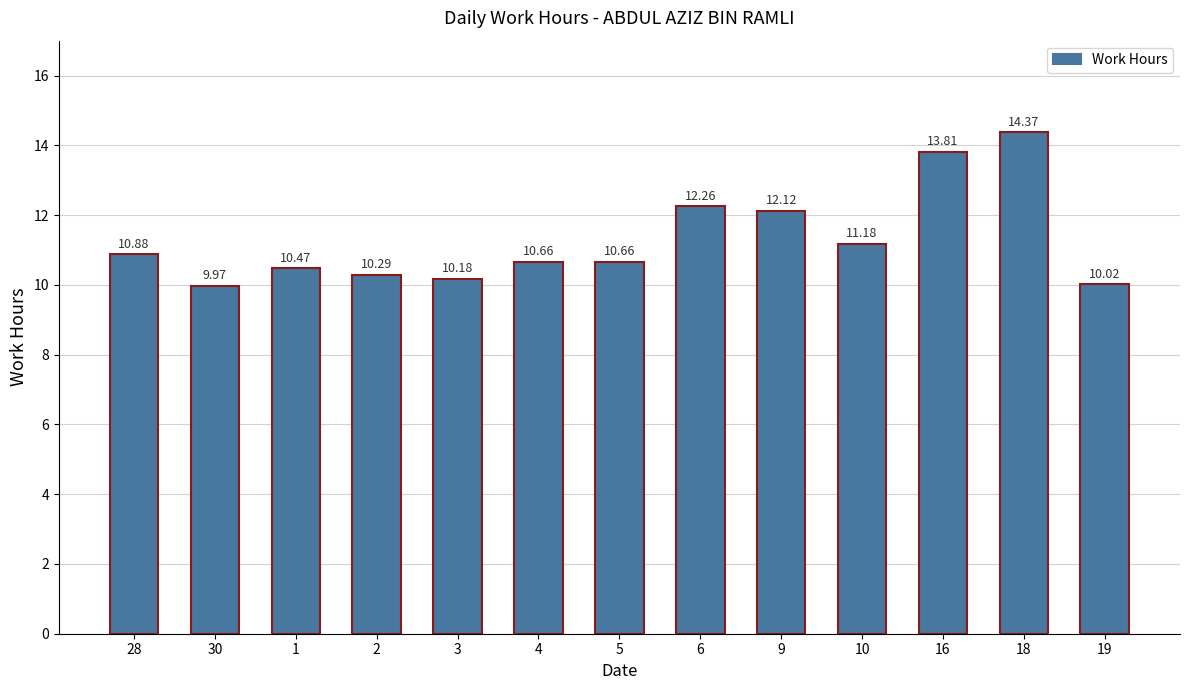

Is it true that the value at 10 is 11.2?

True